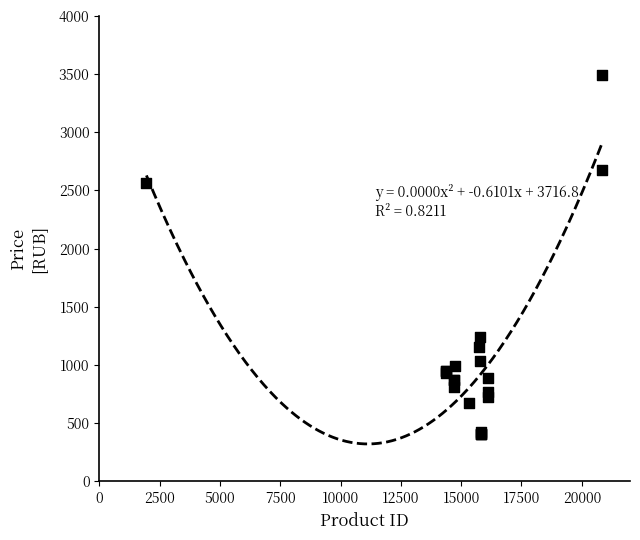

What Y value in the scatter plot is closest to 1946?

2568